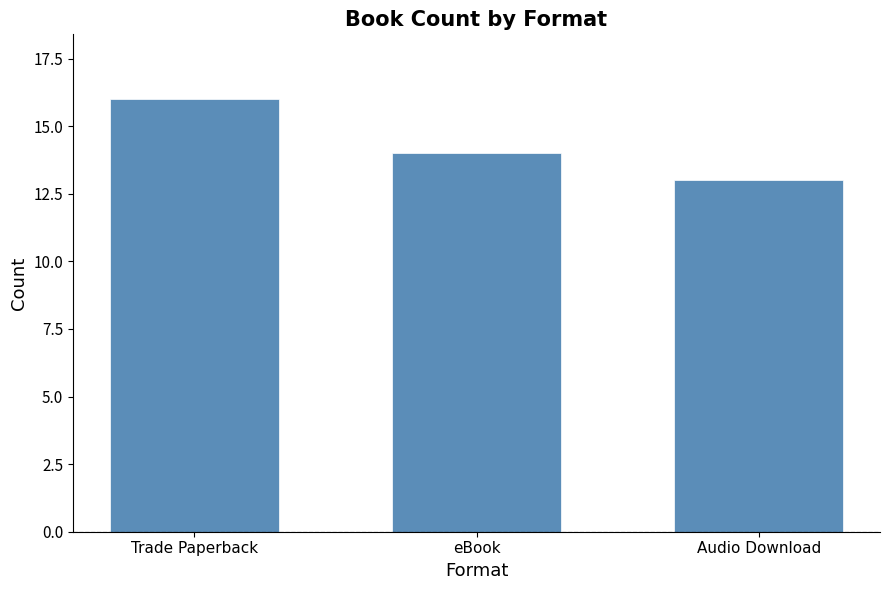

Reading left to right, extract all data points from this chart.

Trade Paperback=16	eBook=14	Audio Download=13